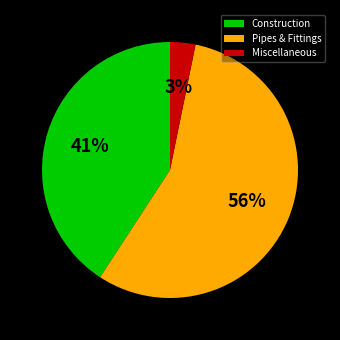

Which has a higher value, Construction or Miscellaneous?

Construction